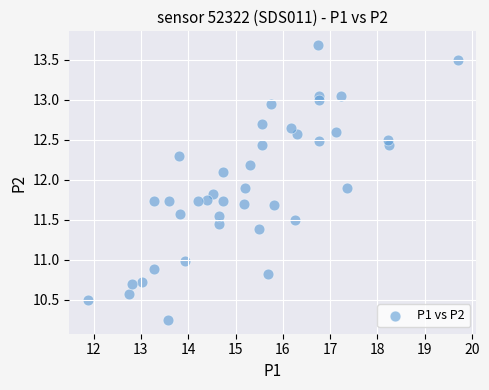

What is the range of Y values (max minus min)?

3.4